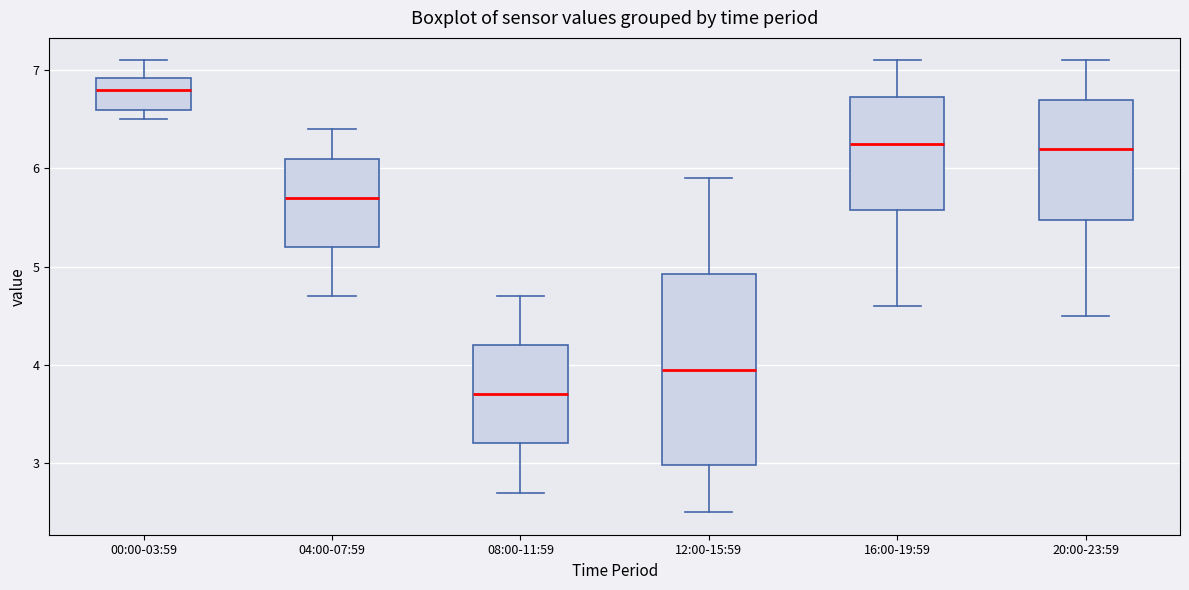

Reading left to right, read every box against the y-axis: the position of its median line, the range the box covers, and the ends of its whiskers. The values are not printed on the chart, so give them approximately, as read against the axis.

00:00-03:59: median 6.8, box 6.6 to 6.9, whiskers 6.5 to 7.1
04:00-07:59: median 5.7, box 5.2 to 6.1, whiskers 4.7 to 6.4
08:00-11:59: median 3.7, box 3.2 to 4.2, whiskers 2.7 to 4.7
12:00-15:59: median 4.0, box 3.0 to 4.9, whiskers 2.5 to 5.9
16:00-19:59: median 6.3, box 5.6 to 6.7, whiskers 4.6 to 7.1
20:00-23:59: median 6.2, box 5.5 to 6.7, whiskers 4.5 to 7.1